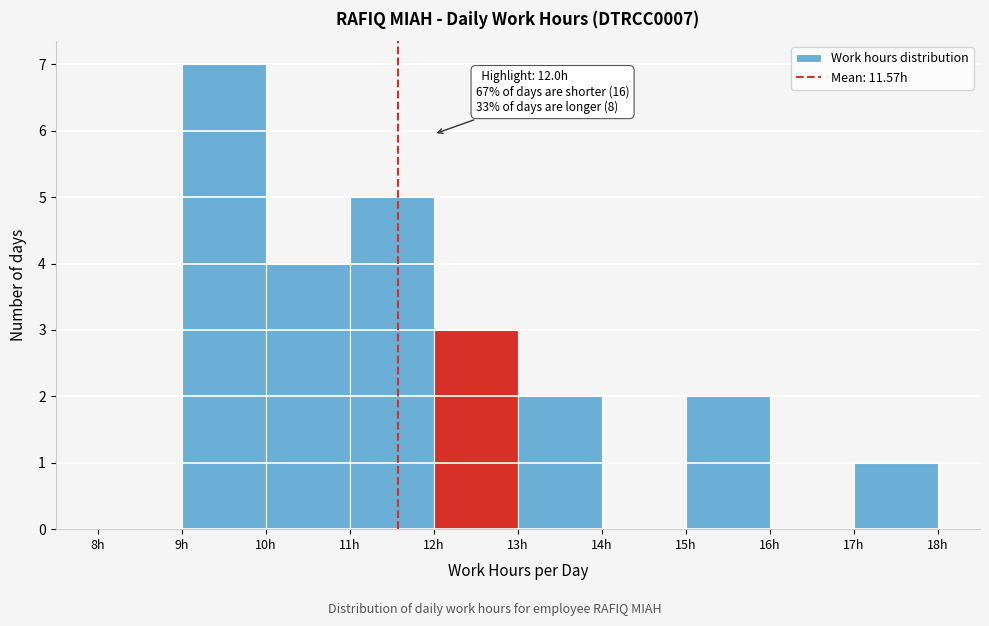

Which range on the x-axis has the tallest bar?

9 to 10